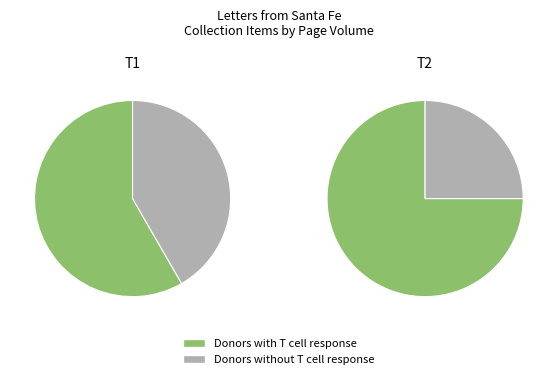

Is it true that Letters from Santa Fe, Fall 1993 is 40% of the pie?

False